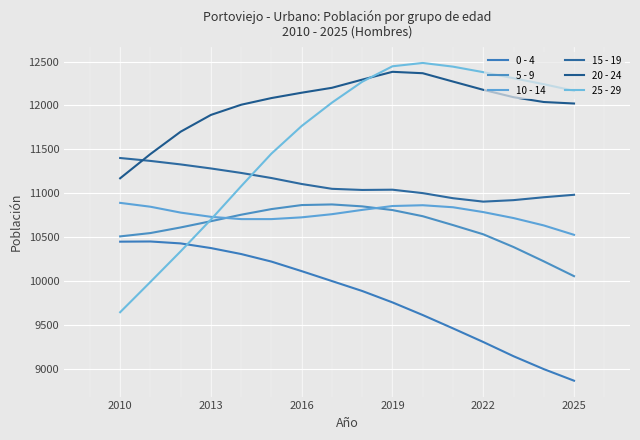

Reading right to left, what are all the values shown in this chart?

0 - 4: 8864	8996	9143	9305	9460	9612	9756	9886	9999	10112	10221	10307	10375	10428	10450	10448
5 - 9: 10055	10224	10387	10532	10637	10738	10808	10850	10872	10865	10819	10755	10681	10610	10546	10508
10 - 14: 10526	10633	10717	10785	10840	10863	10854	10810	10761	10725	10705	10705	10731	10779	10846	10890
15 - 19: 10982	10954	10921	10904	10943	11001	11040	11037	11050	11105	11173	11231	11282	11328	11368	11401
20 - 24: 12022	12039	12094	12178	12272	12367	12383	12294	12201	12145	12084	12008	11892	11701	11446	11170
25 - 29: 12167	12242	12310	12379	12442	12484	12446	12270	12032	11766	11451	11080	10700	10338	9989	9644